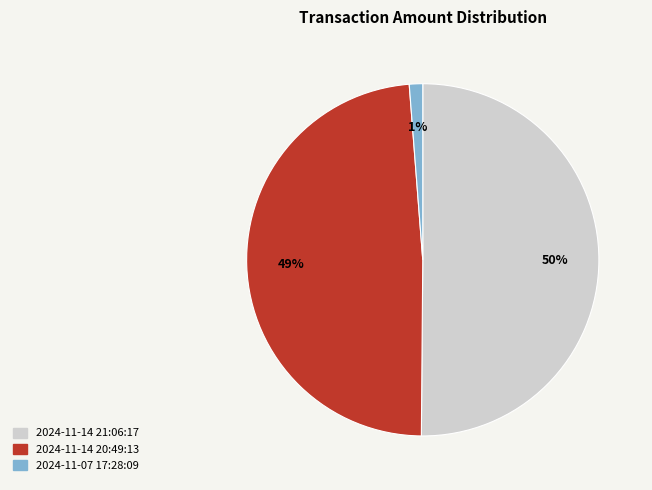

To the nearest percent, what is the difference between the largest and smallest slice percentages?

49%